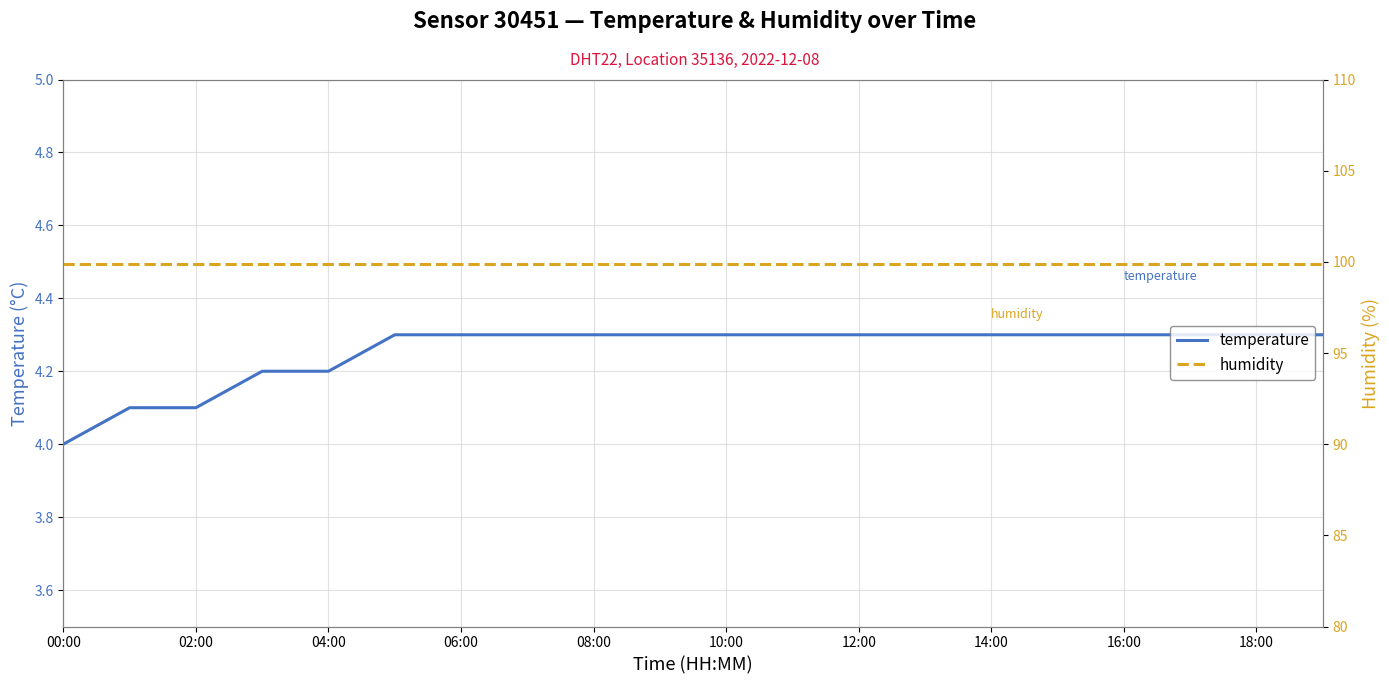

Rank the series by their maximum value, from lowest to highest.

temperature, humidity